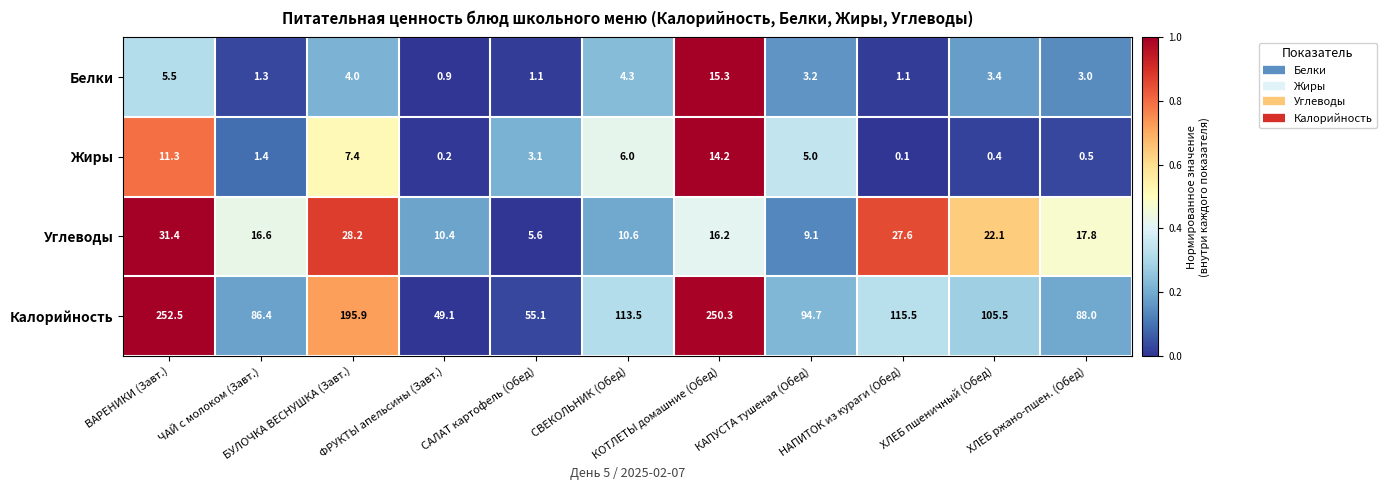

Which series changed the most between ЧАЙ с молоком (Завт.) and КАПУСТА тушеная (Обед)?

Калорийность